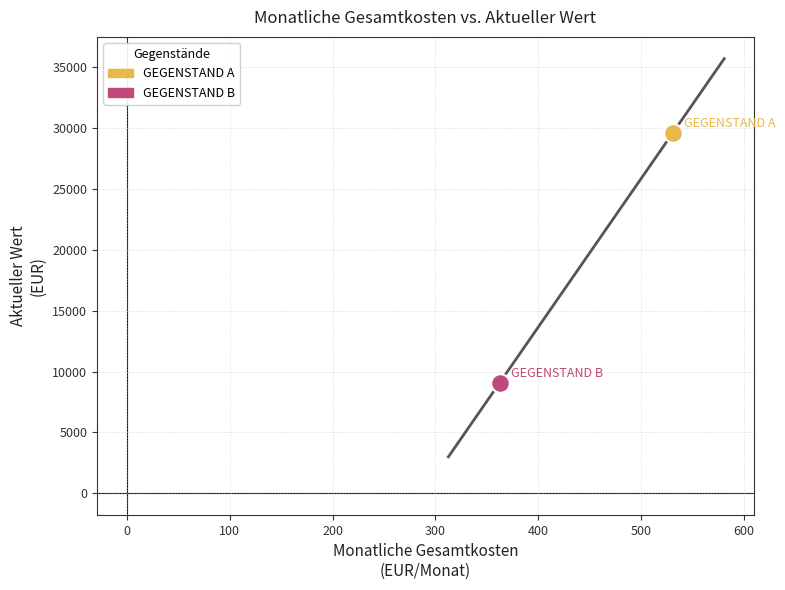

What are all the series names shown in the legend?

GEGENSTAND A, GEGENSTAND B